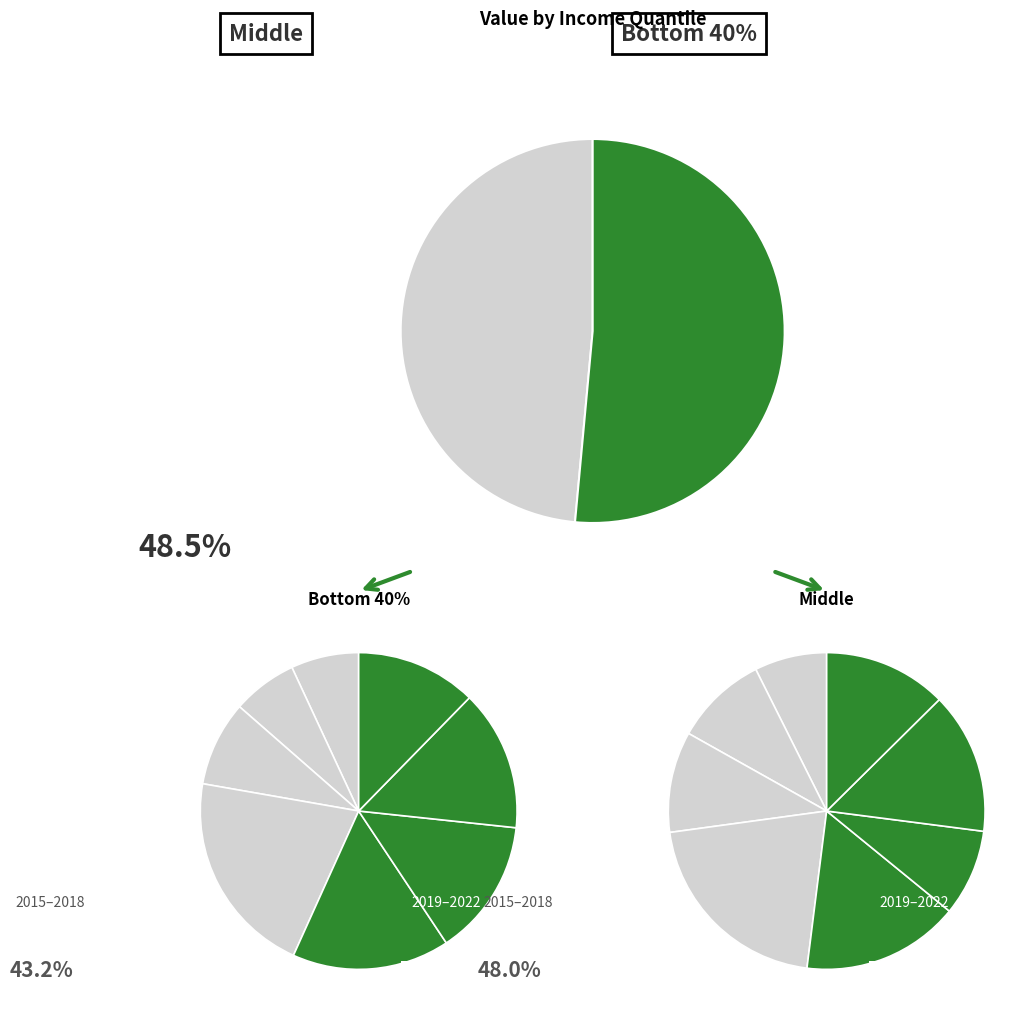

Is it true that 2015 is 1% of the pie?

False